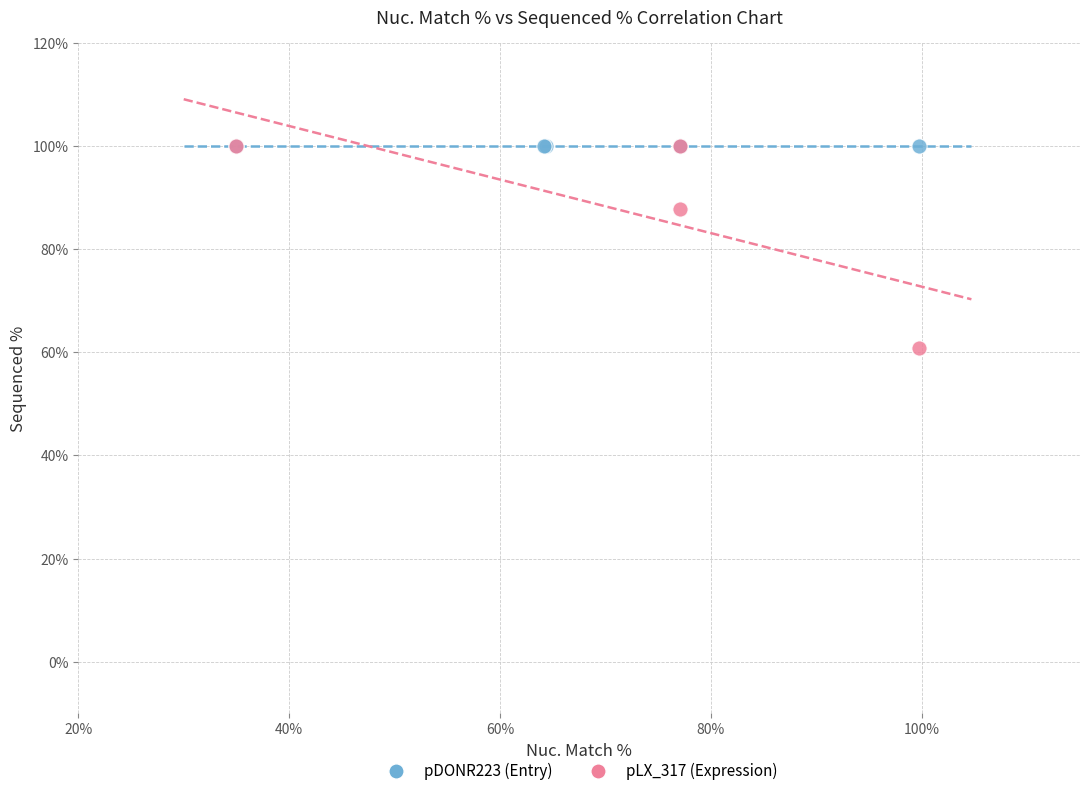

Which series reaches the minimum Y coordinate?

pLX_317 (Expression)